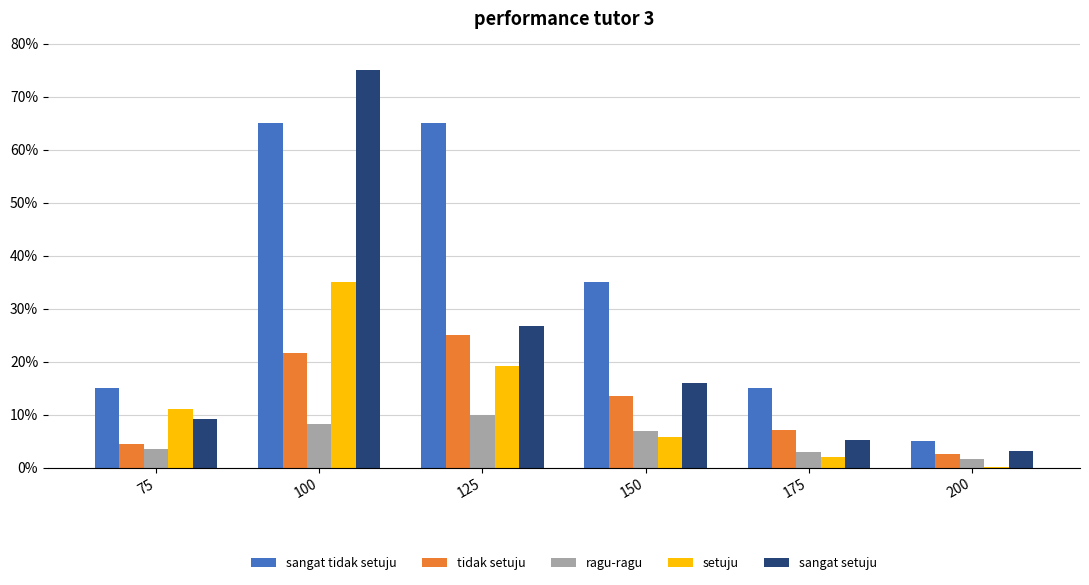

What is the lowest value of the sangat tidak setuju series?

0.1